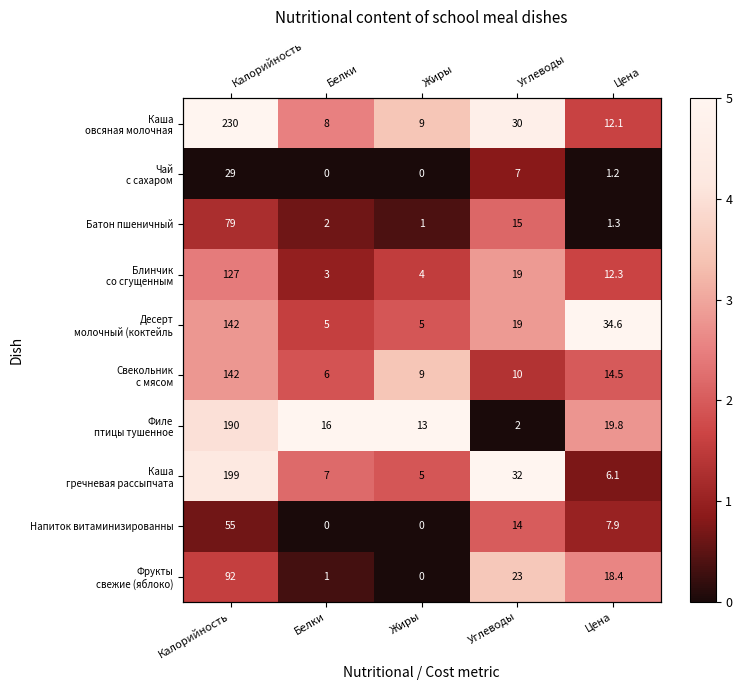

How many series are shown in this chart?

10